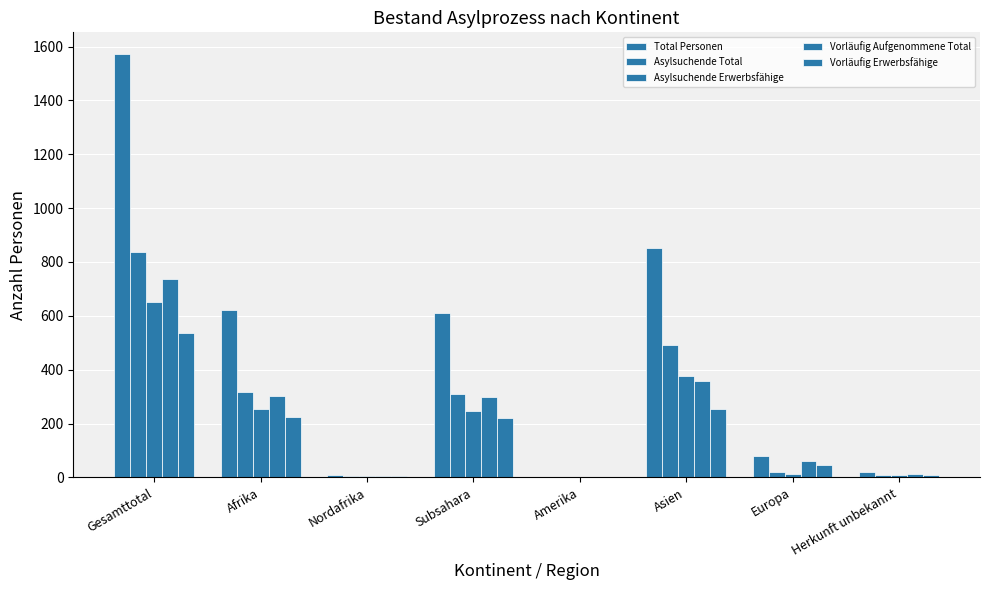

What is the difference between the maximum and second lowest values in the Asylsuchende Erwerbsfähige series?

646